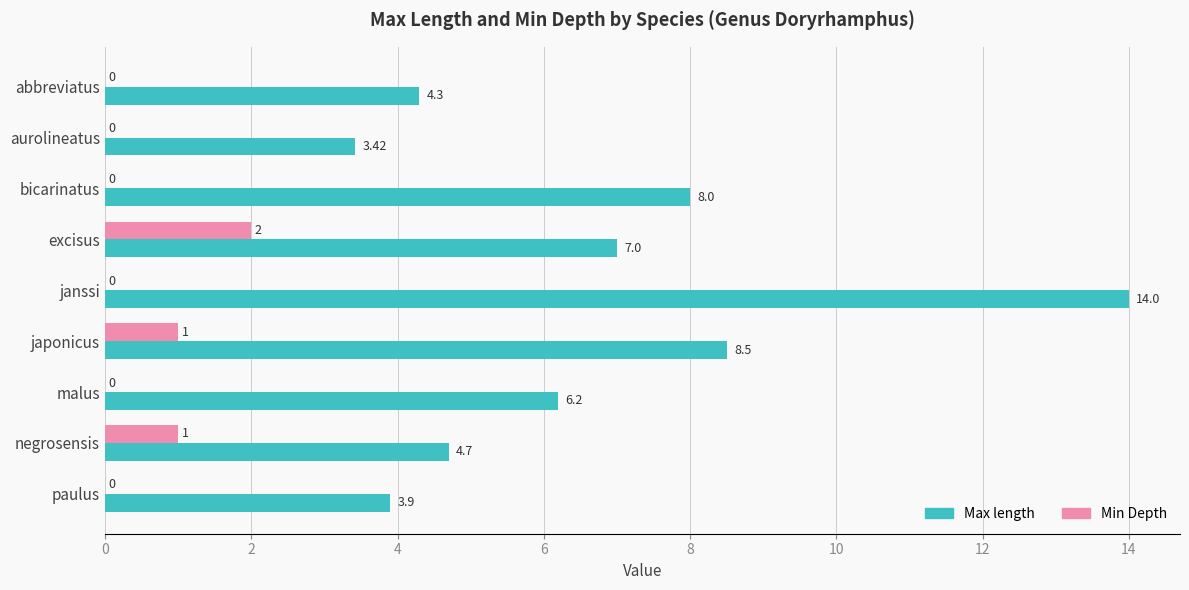

At which category is the sum across all series the highest?

janssi